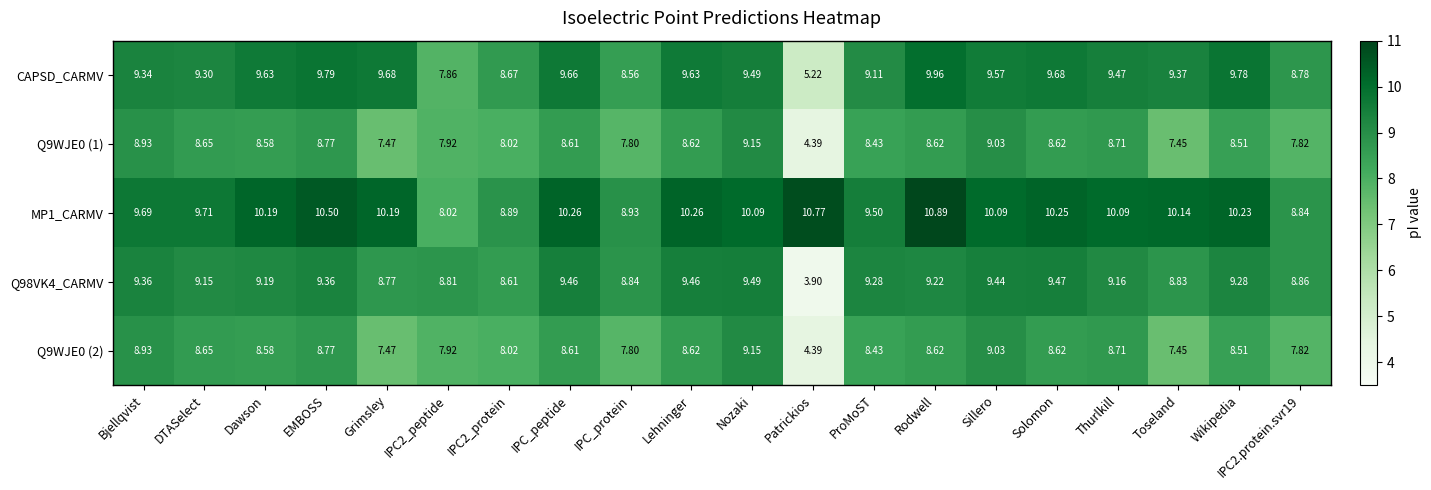

Which series has the largest total across all categories?

MP1_CARMV